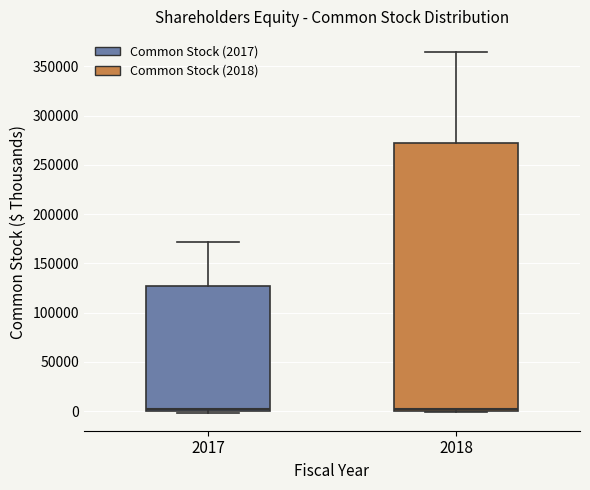

Reading left to right, transcribe this box plot: for each box, give where its median line is, the range the box spans, and where its two whiskers end, as read against the y-axis. The values are not printed on the chart, so give them approximately, as read against the axis.

2017: median 0 (just above the box's lower edge), box 0 to 130000, whiskers 0 to 170000
2018: median 0 (just above the box's lower edge), box 0 to 270000, whiskers 0 to 365000